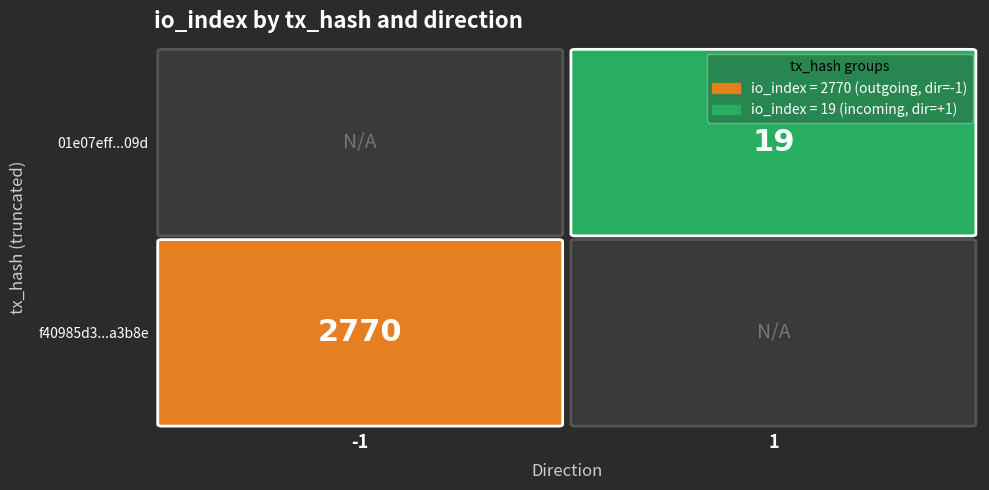

At how many categories does at least one series exceed 2585?

1